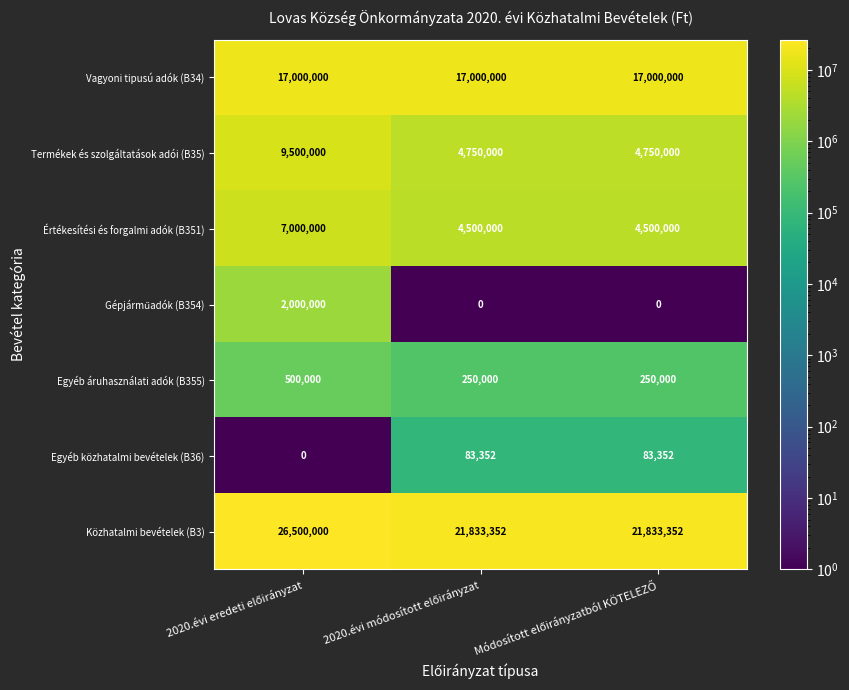

What is the lowest value of the Értékesítési és forgalmi adók (B351) series?

4500000